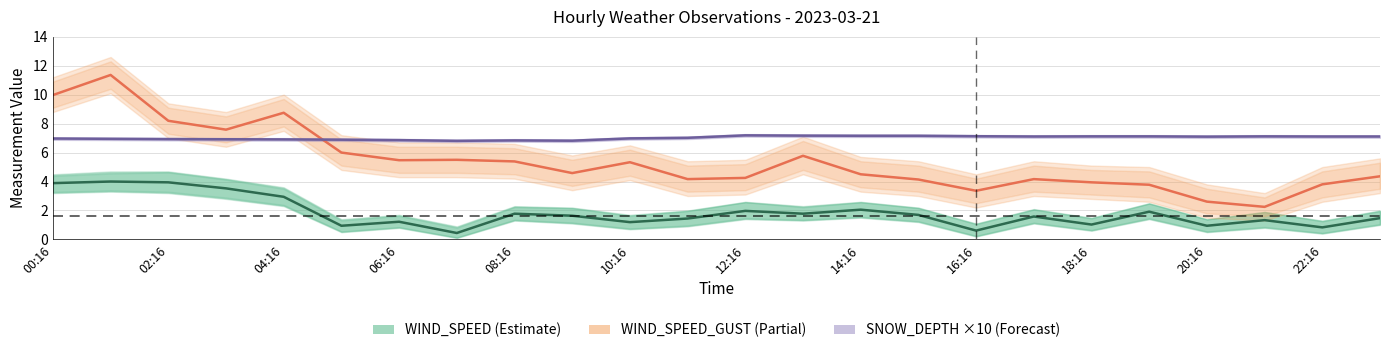

What are all the series names shown in the legend?

WIND_SPEED (Estimate), WIND_SPEED_GUST (Partial), SNOW_DEPTH ×10 (Forecast)